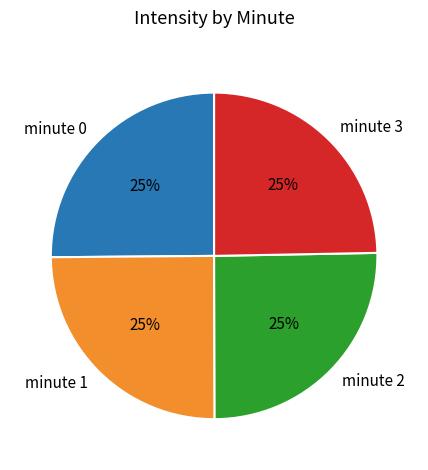

Approximately how many times larger is the value at minute 1 compared to minute 0?

1.0